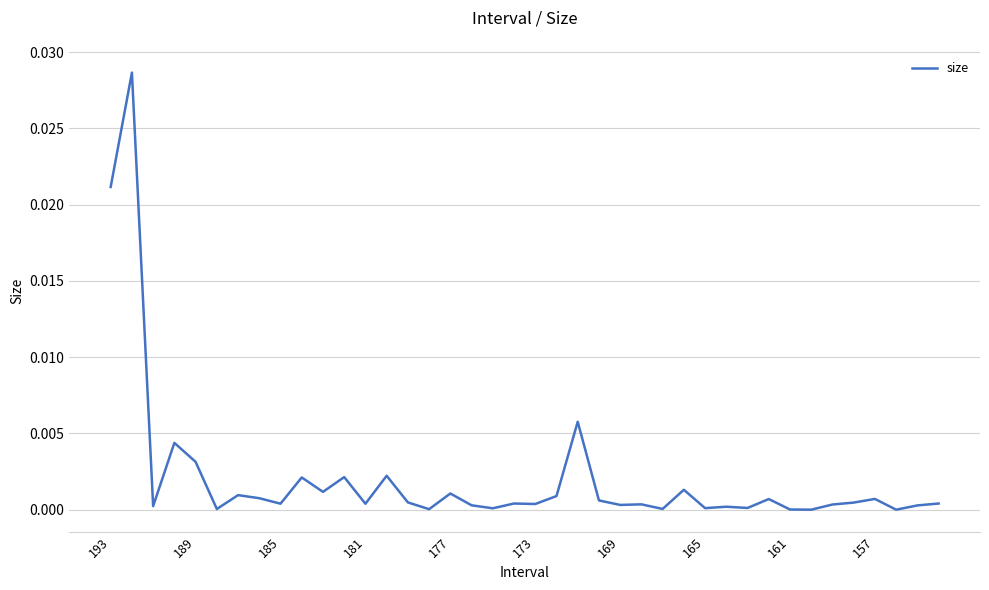

Count the number of categories in the chart.

40